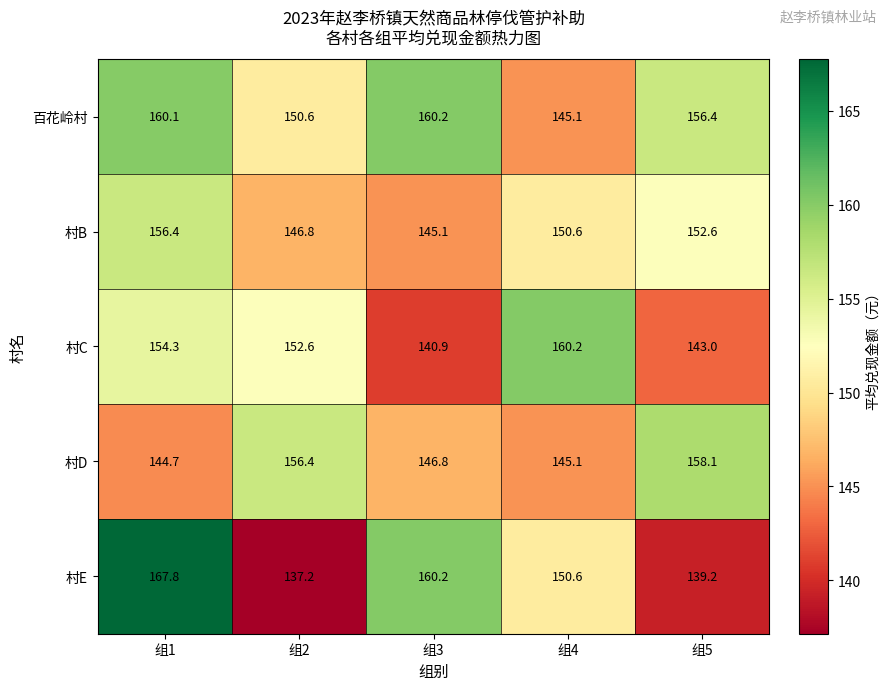

Which series changed the most between 组1 and 组5?

村E